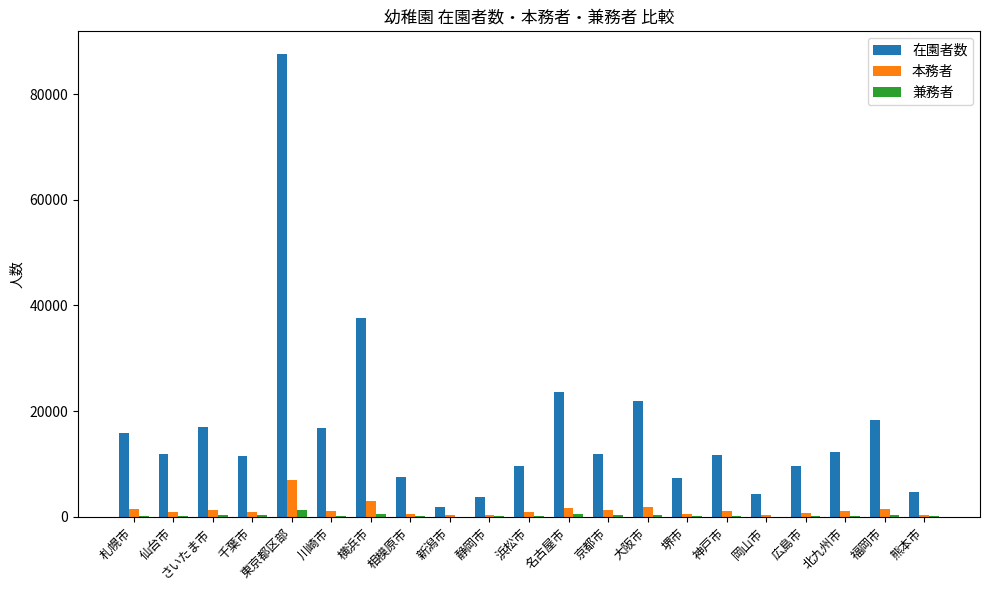

Which series has the largest total across all categories?

在園者数